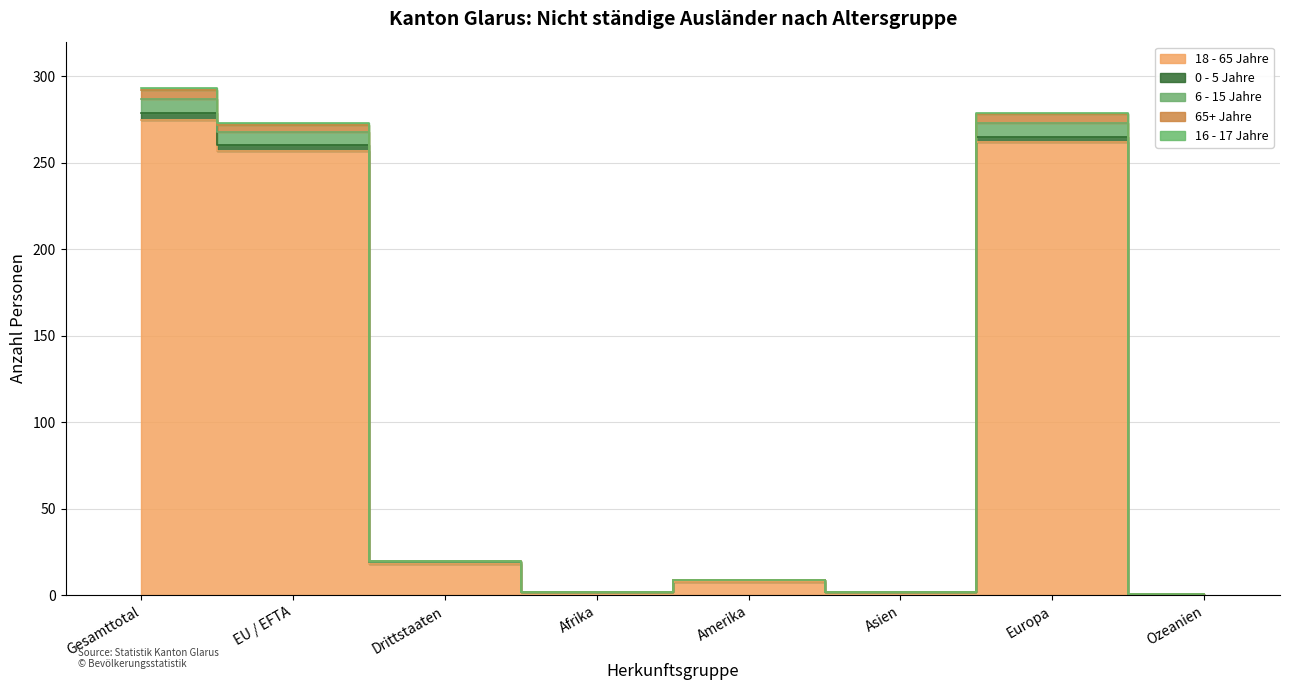

What is the label of the 2nd point from the right?

Europa